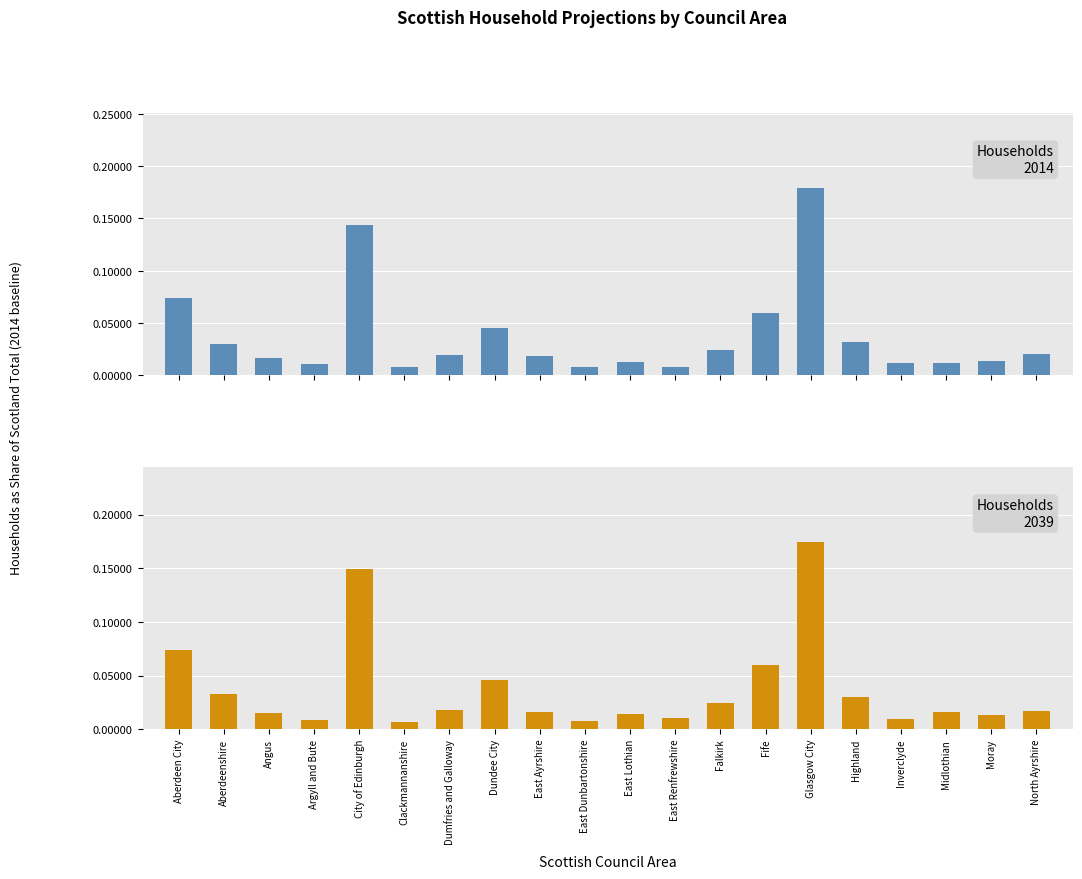

At which category is the sum across all series the highest?

Glasgow City